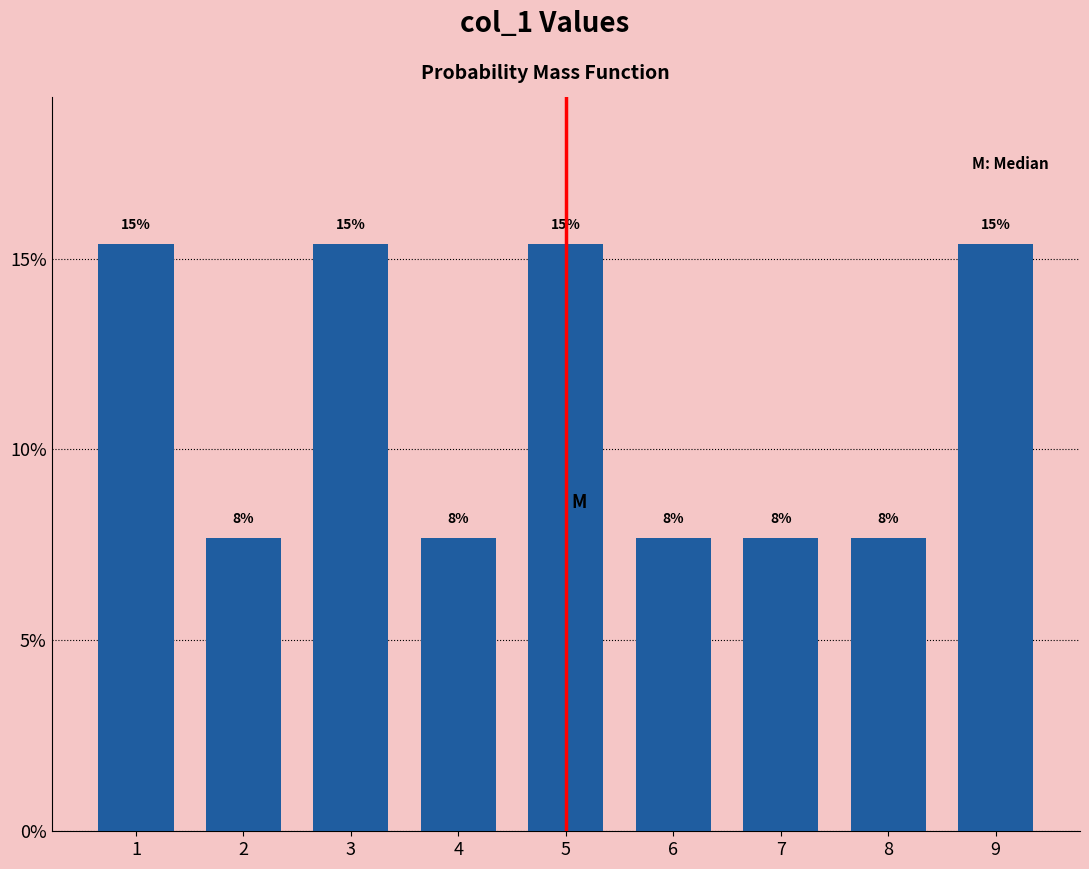

Are the bars horizontal?

No